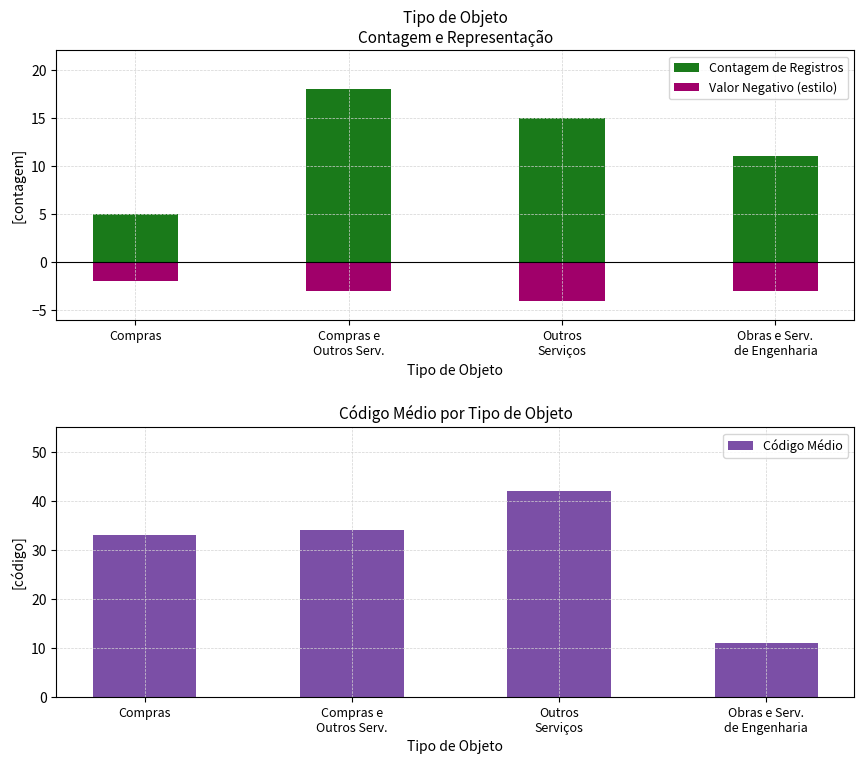

At which category does the chart reach its minimum across all series?

Outros
Serviços